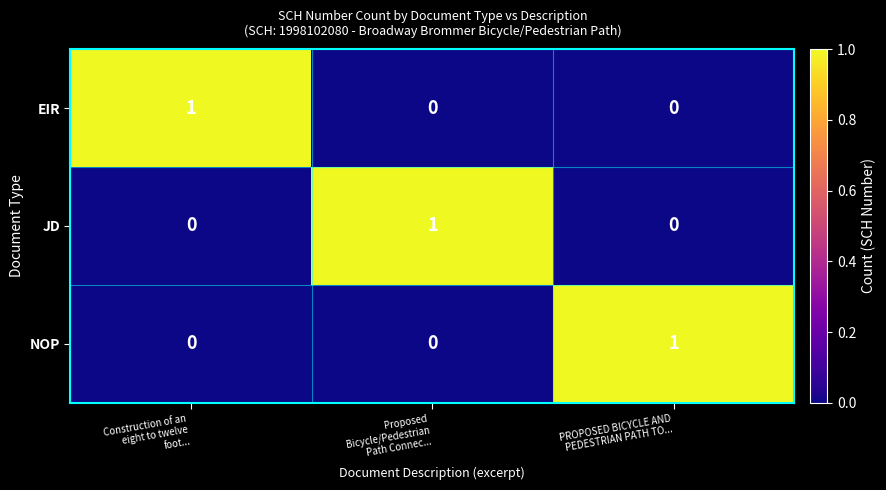

What is the difference between the highest and lowest values at Construction of an
eight to twelve
foot...?

1